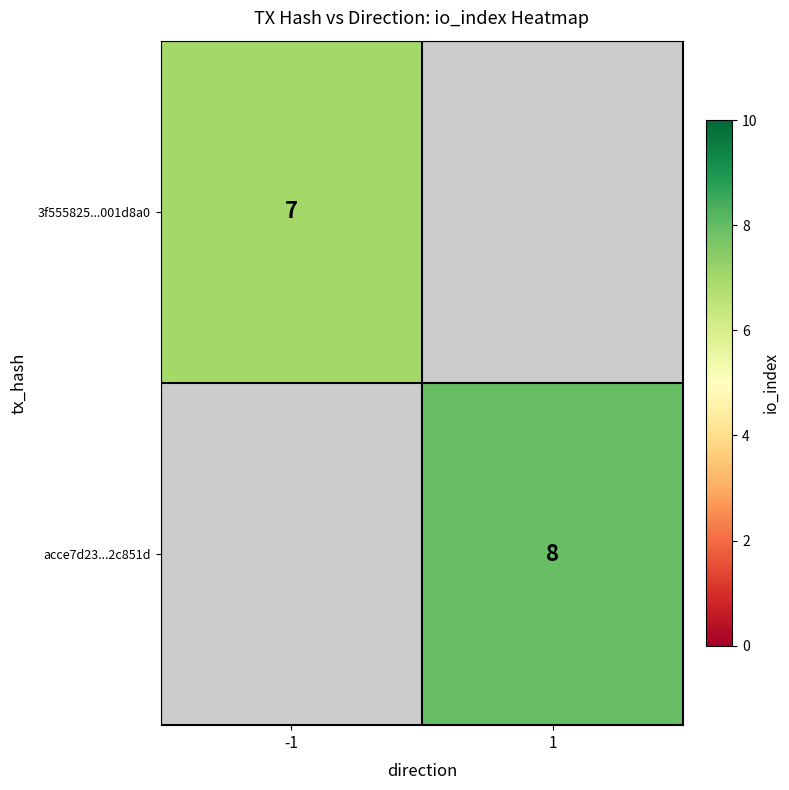

The acce7d23...2c851d series shows 8 at 1. True or false?

True